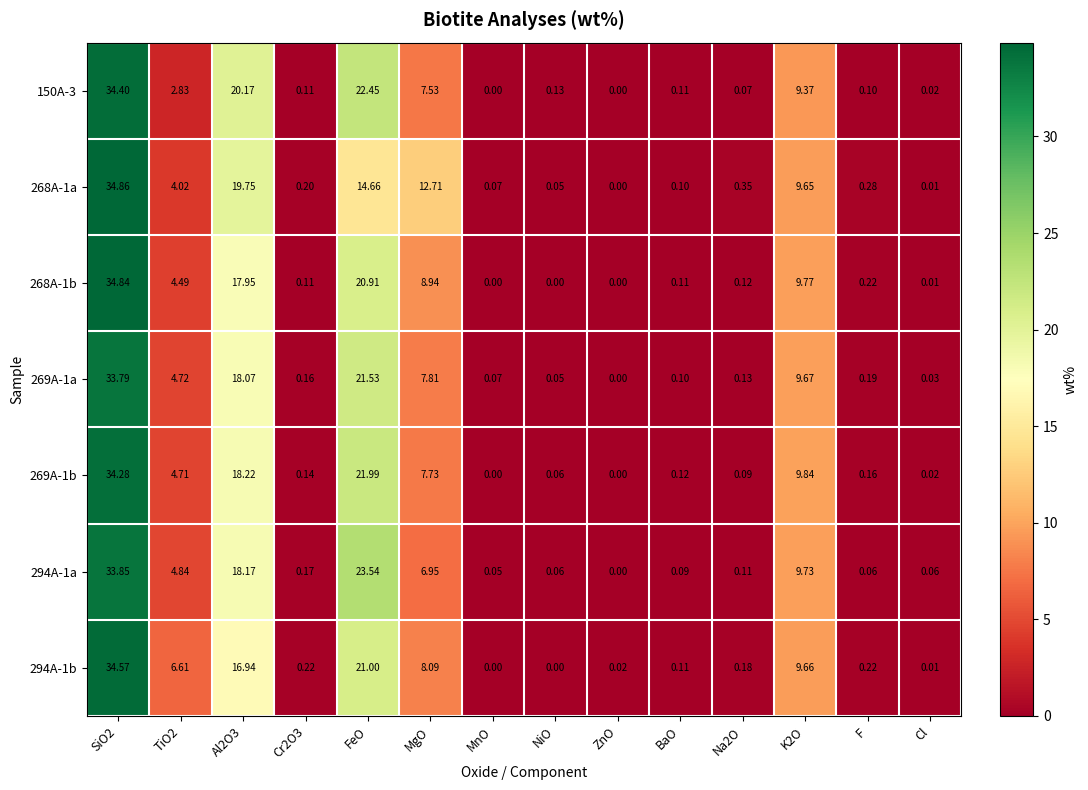

At which label does 294A-1a reach its minimum?

ZnO